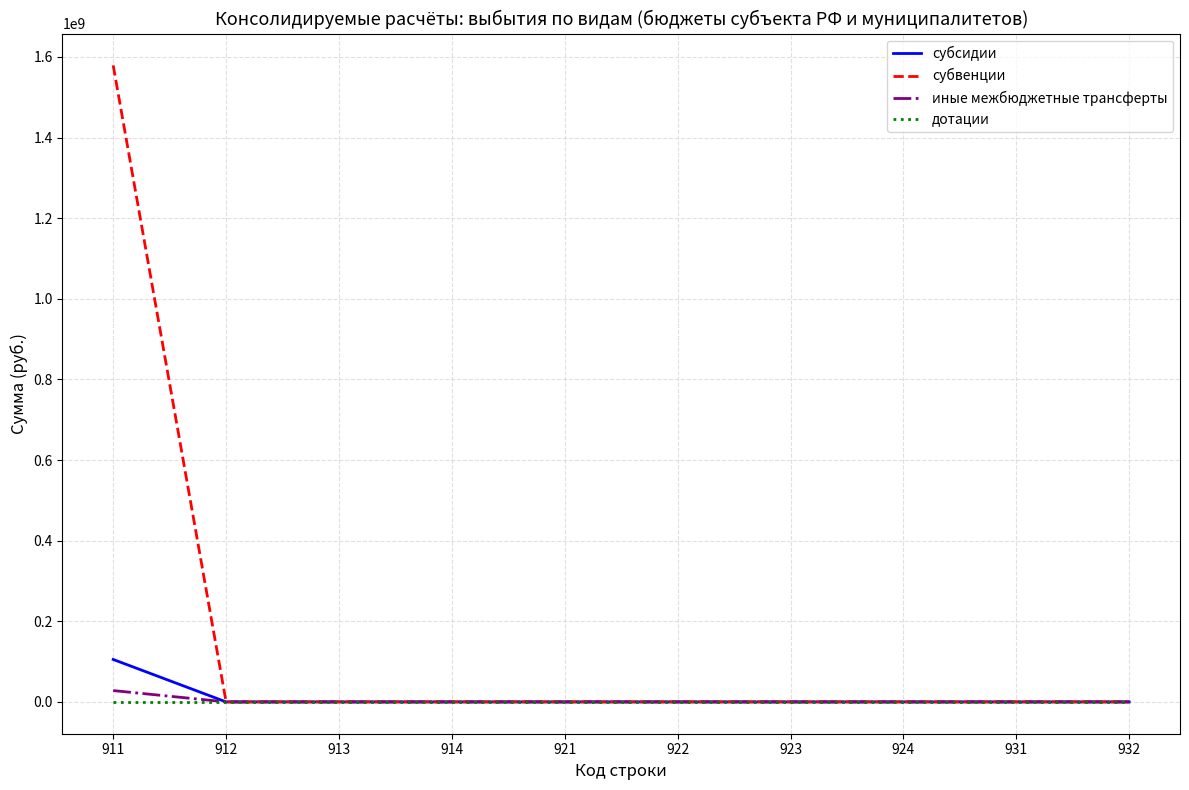

Which series has the largest total across all categories?

субвенции